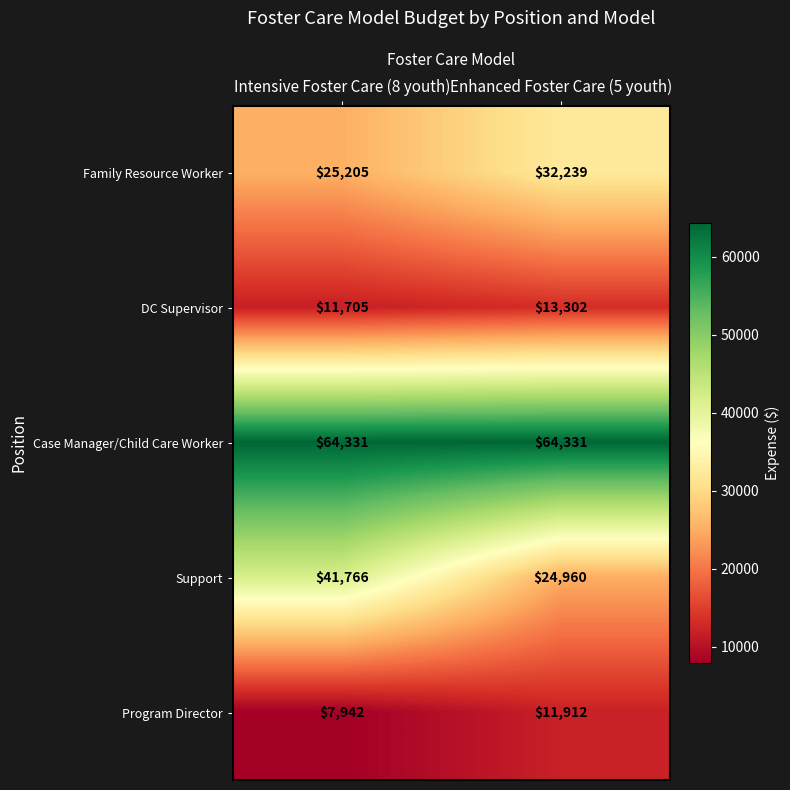

What is the maximum value for DC Supervisor?

13302